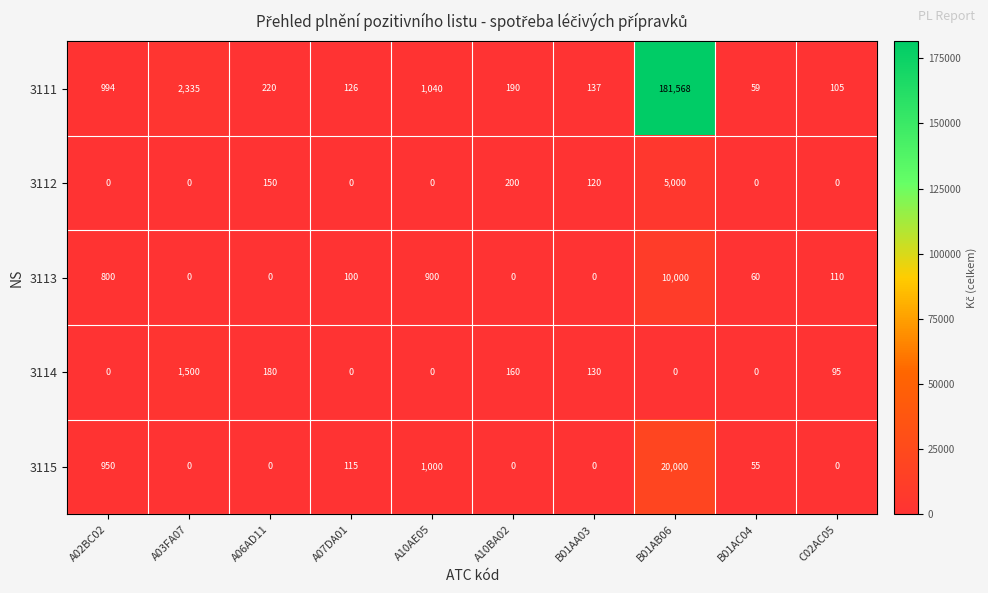

Which series changed the most between A07DA01 and B01AA03?

3114